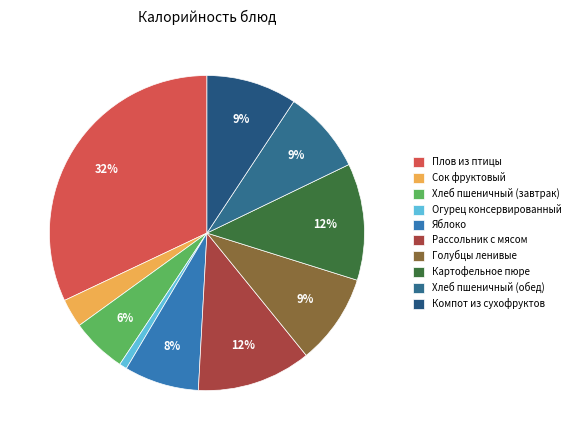

Count the number of slices in the pie.

10